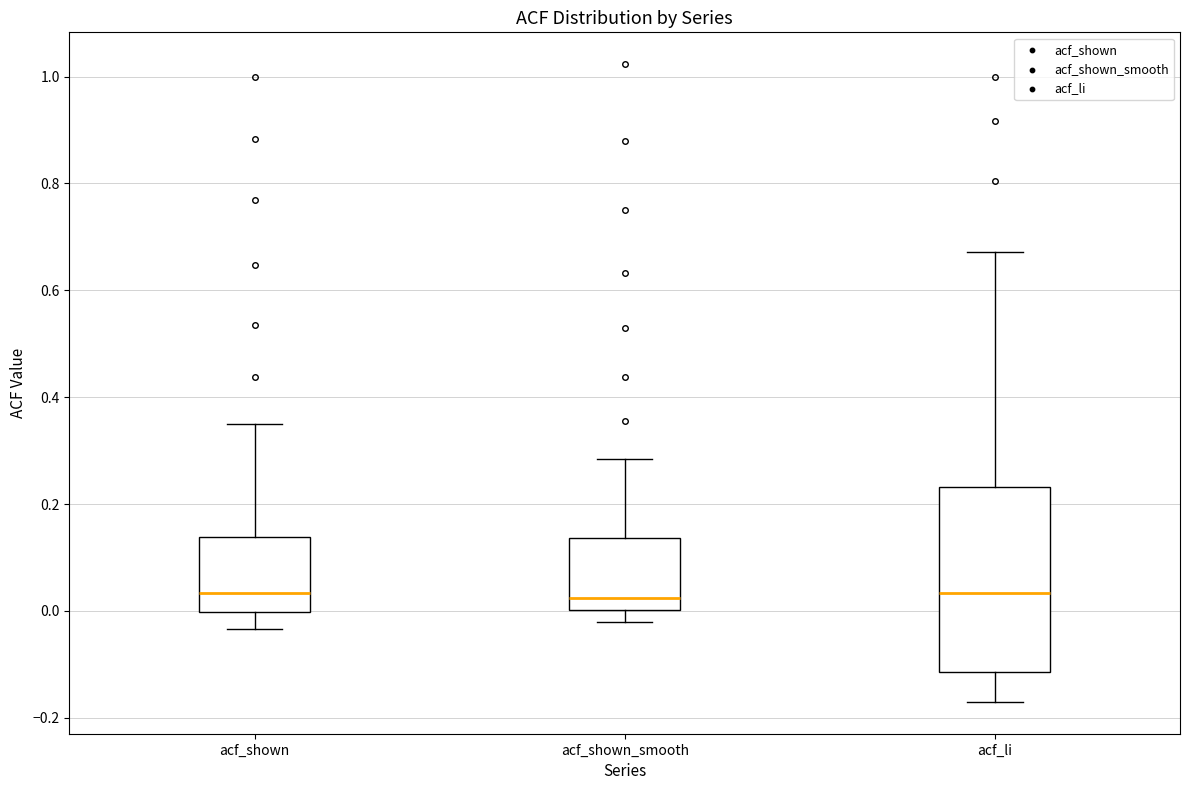

Reading left to right, read every box against the y-axis: the position of its median line, the range the box covers, and the ends of its whiskers. The values are not printed on the chart, so give them approximately, as read against the axis.

acf_shown: median 0.04, box 0.00 to 0.14, whiskers -0.04 to 0.34
acf_shown_smooth: median 0.02, box 0.00 to 0.14, whiskers -0.02 to 0.28
acf_li: median 0.04, box -0.12 to 0.24, whiskers -0.16 to 0.68